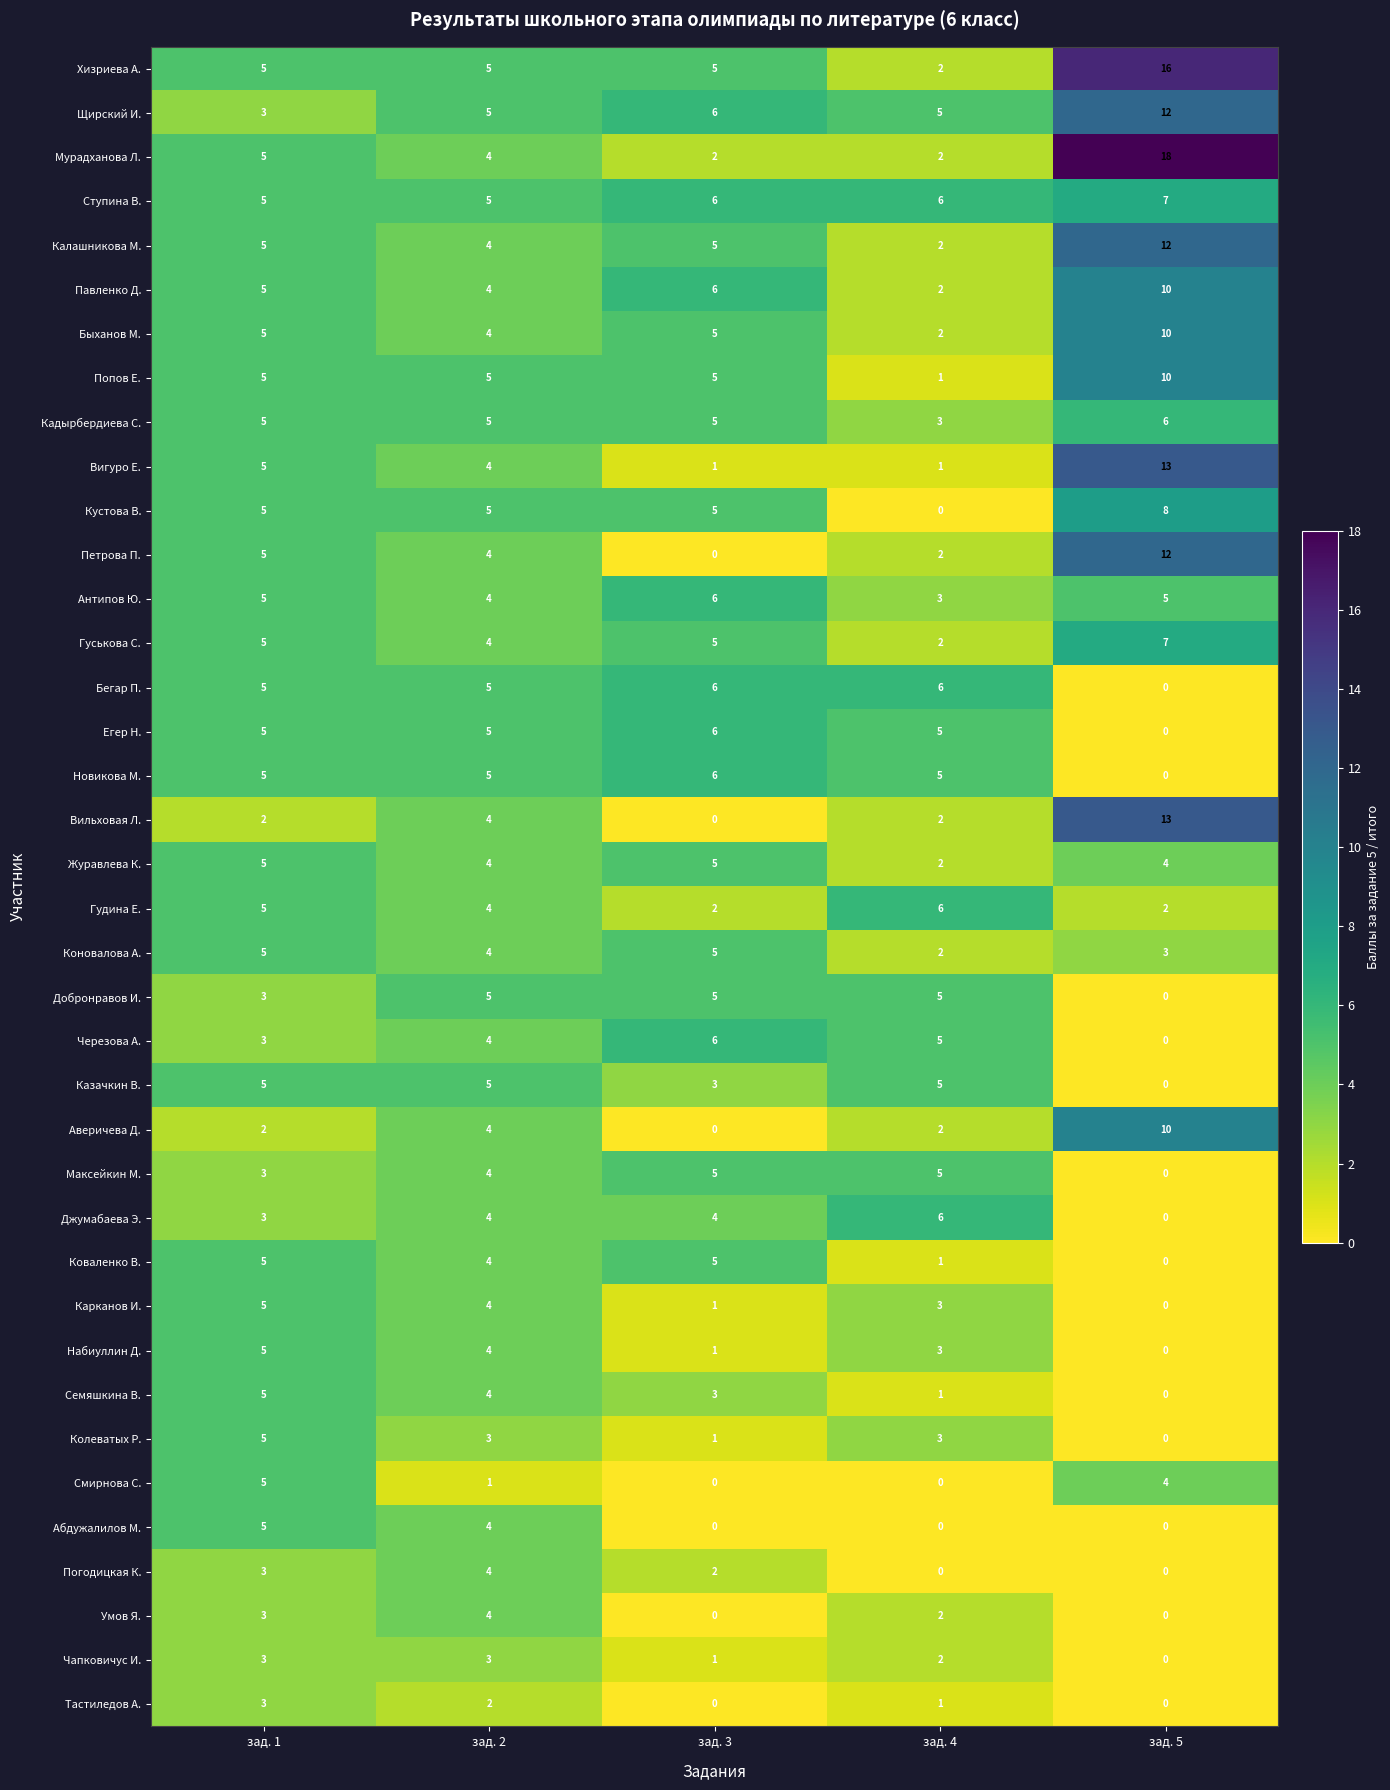

Is it true that Гудина Е. equals 4 at зад. 2?

True